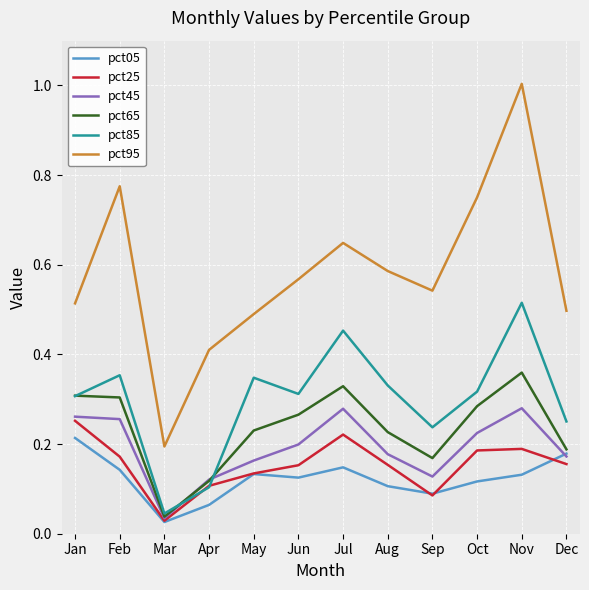

List the series in order of their peak value, highest first.

pct95, pct85, pct65, pct45, pct25, pct05